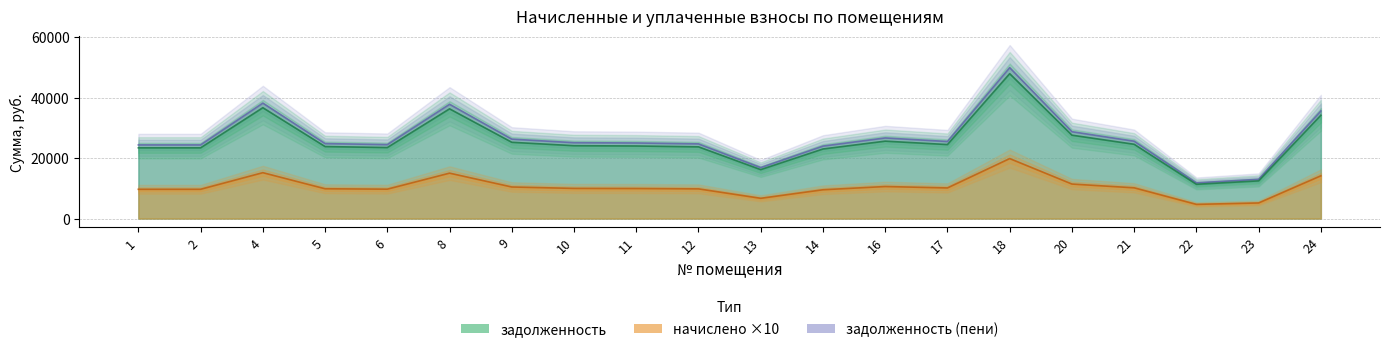

Reading left to right, what are all the values shown in this chart?

задолженность: 1=23402.8	2=23402.8	4=36681.5	5=23826.5	6=23496.8	8=36304.9	9=25239.1	10=24109.0	11=24014.9	12=23732.4	13=16198.3	14=23026.0	16=25615.9	17=24485.8	18=47935.7	20=27593.5	21=24579.8	22=11348.3	23=12478.4	24=34185.8
начислено: 1=9691.5	2=9691.5	4=15190.5	5=9867.0	6=9730.5	8=15034.5	9=10452.0	10=9984.0	11=9945.0	12=9828.0	13=6708.0	14=9535.5	16=10608.0	17=10140.0	18=19851.0	20=11427.0	21=10179.0	22=4699.5	23=5167.5	24=14157.0
задолженность (пени): 1=24371.9	2=24371.9	4=38200.5	5=24813.2	6=24469.9	8=37808.4	9=26284.3	10=25107.4	11=25009.4	12=24715.2	13=16869.1	14=23979.5	16=26676.7	17=25499.8	18=49920.8	20=28736.2	21=25597.7	22=11818.2	23=12995.2	24=35601.5